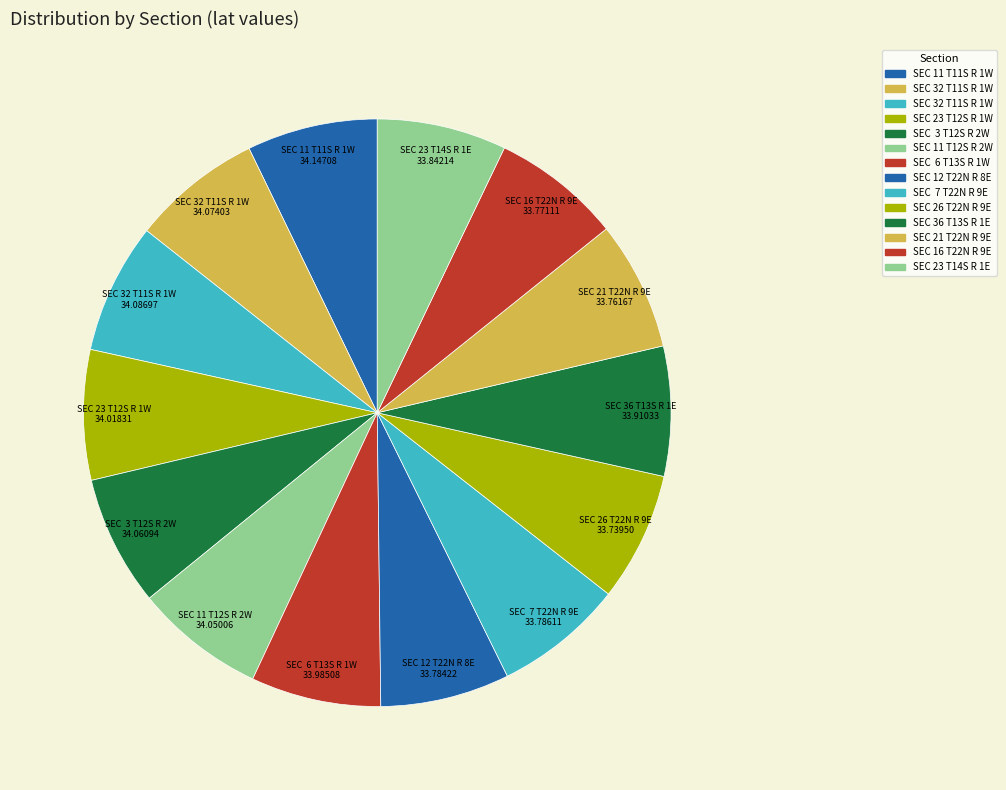

How many segments does this pie chart have?

14